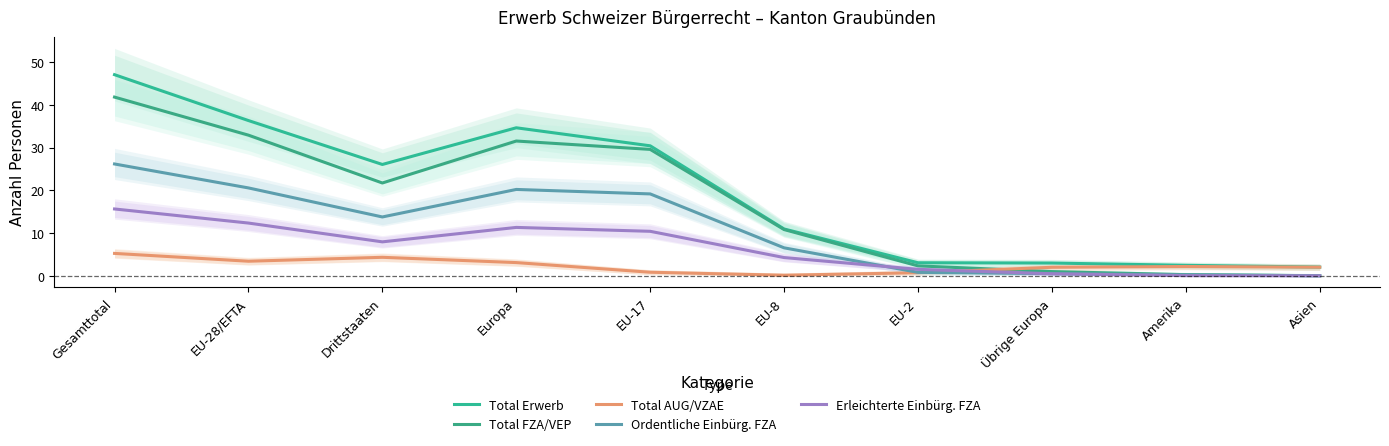

What are all the series names shown in the legend?

Total Erwerb, Total FZA/VEP, Total AUG/VZAE, Ordentliche Einbürg. FZA, Erleichterte Einbürg. FZA